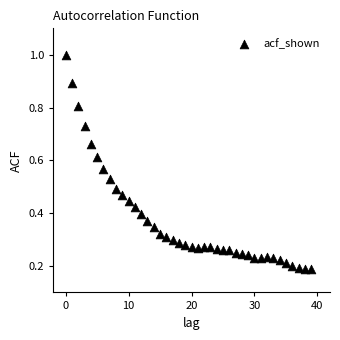

What is the range of Y values (max minus min)?

0.8